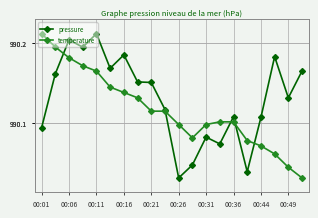

True or false: pressure and temperature intersect in this chart.

True